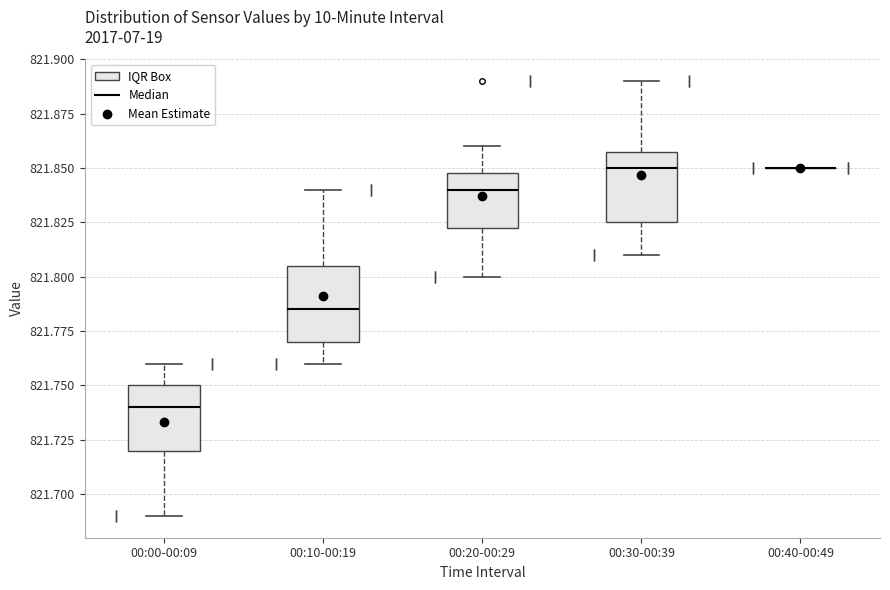

Reading left to right, transcribe this box plot: for each box, give where its median line is, the range the box spans, and where its two whiskers end, as read against the y-axis. The values are not printed on the chart, so give them approximately, as read against the axis.

00:00-00:09: median 821.740, box 821.720 to 821.750, whiskers 821.690 to 821.760
00:10-00:19: median 821.785, box 821.770 to 821.805, whiskers 821.760 to 821.840
00:20-00:29: median 821.840, box 821.825 to 821.850, whiskers 821.800 to 821.860
00:30-00:39: median 821.850, box 821.825 to 821.860, whiskers 821.810 to 821.890
00:40-00:49: box collapsed to a line at 821.850, whiskers 821.850 to 821.850